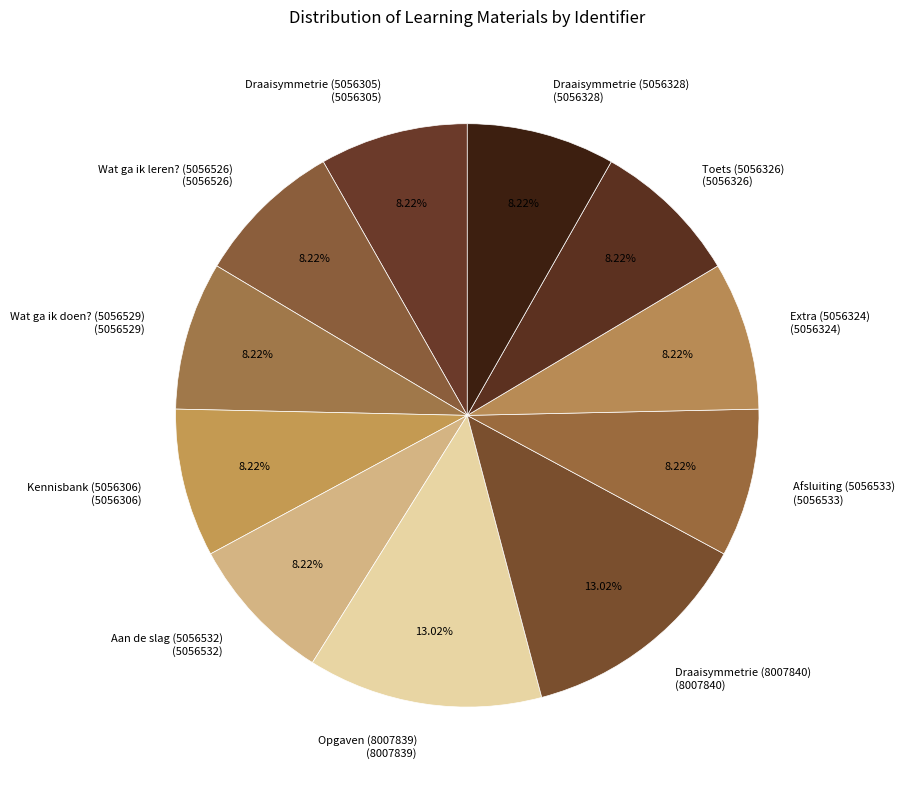

Is it true that Draaisymmetrie (8007840) is 1% of the pie?

False